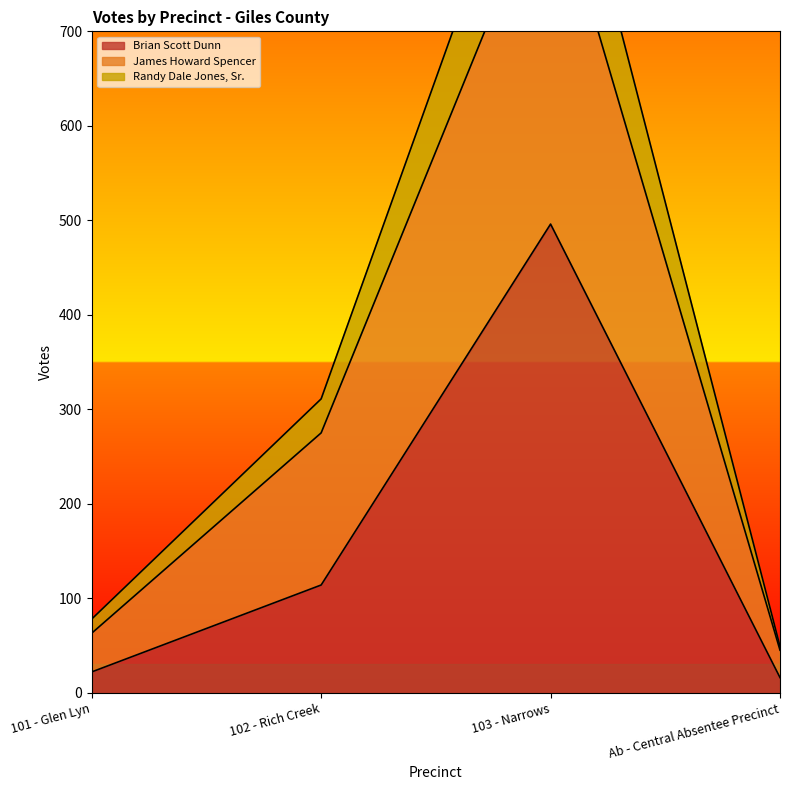

Is the value of Randy Dale Jones, Sr. at Ab - Central Absentee Precinct greater than the value of Brian Scott Dunn at 101 - Glen Lyn?

Yes